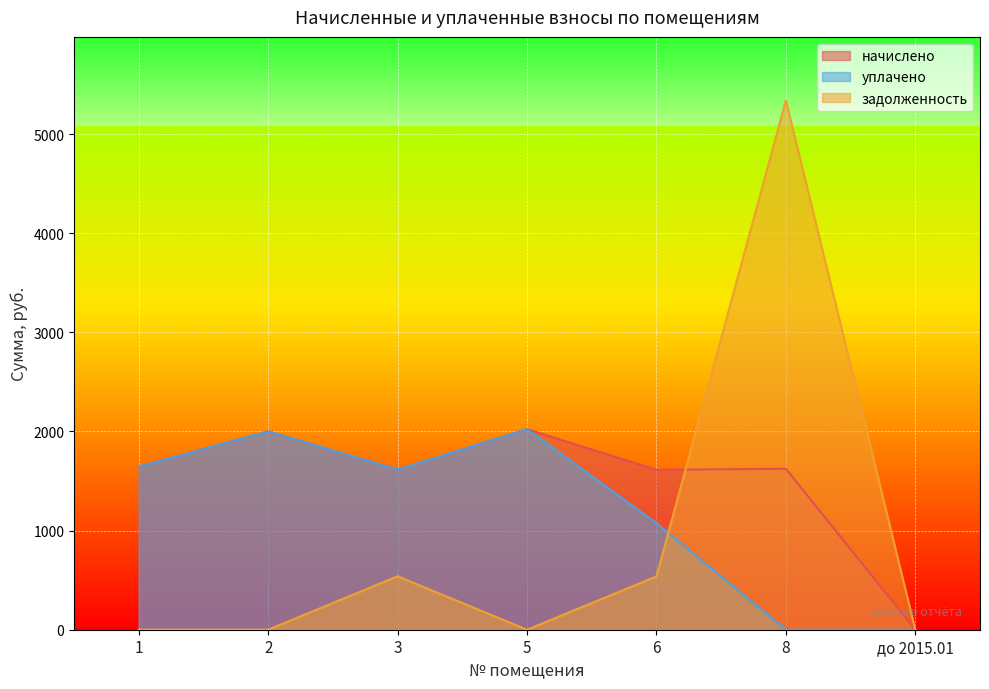

Rank the series at 3 from lowest to highest value.

задолженность, начислено, уплачено